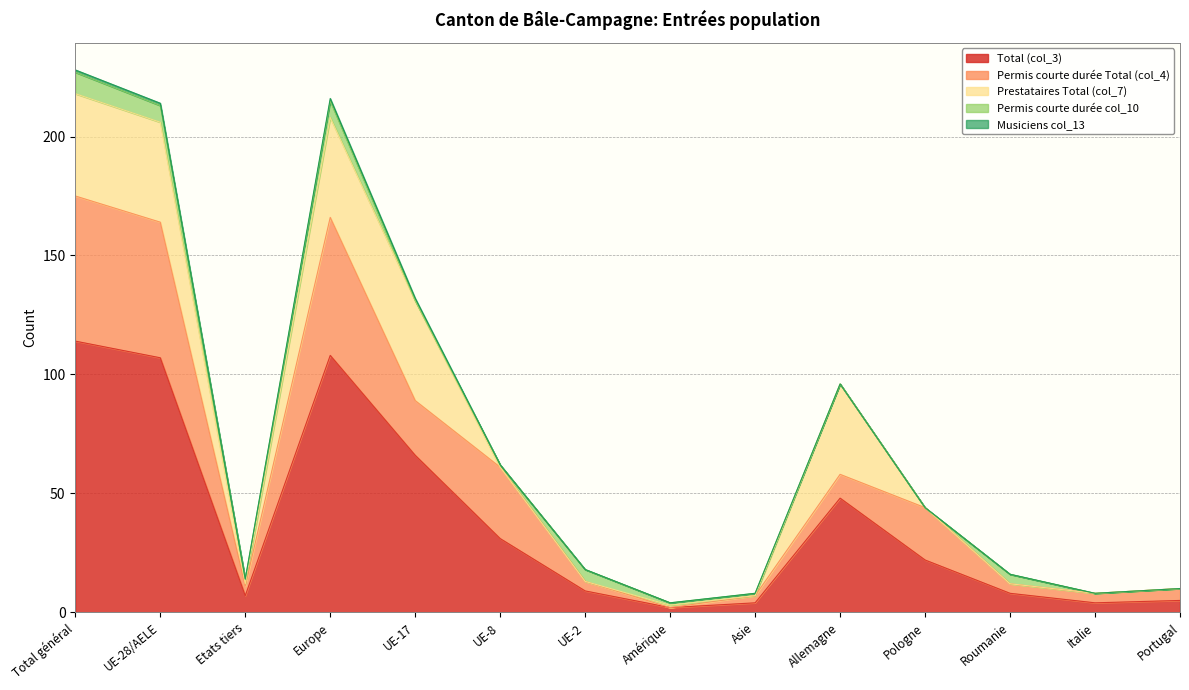

How many distinct data groups are displayed?

5